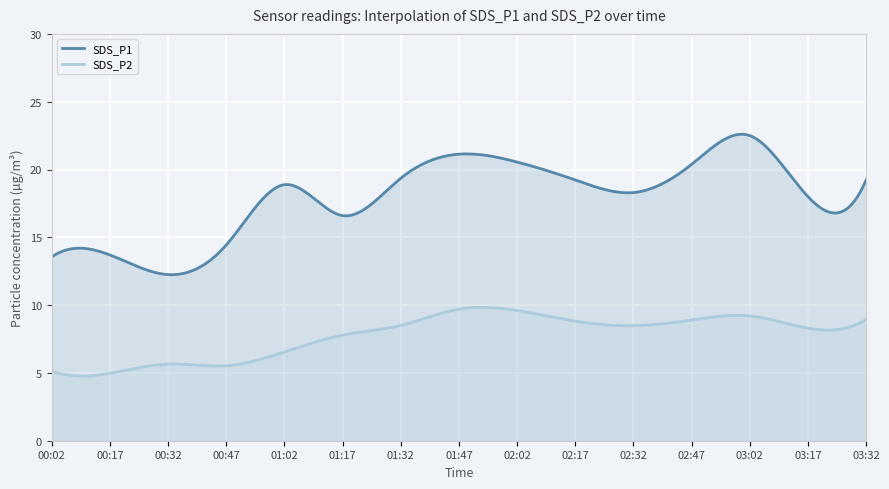

At which category does the chart reach its minimum across all series?

00:17